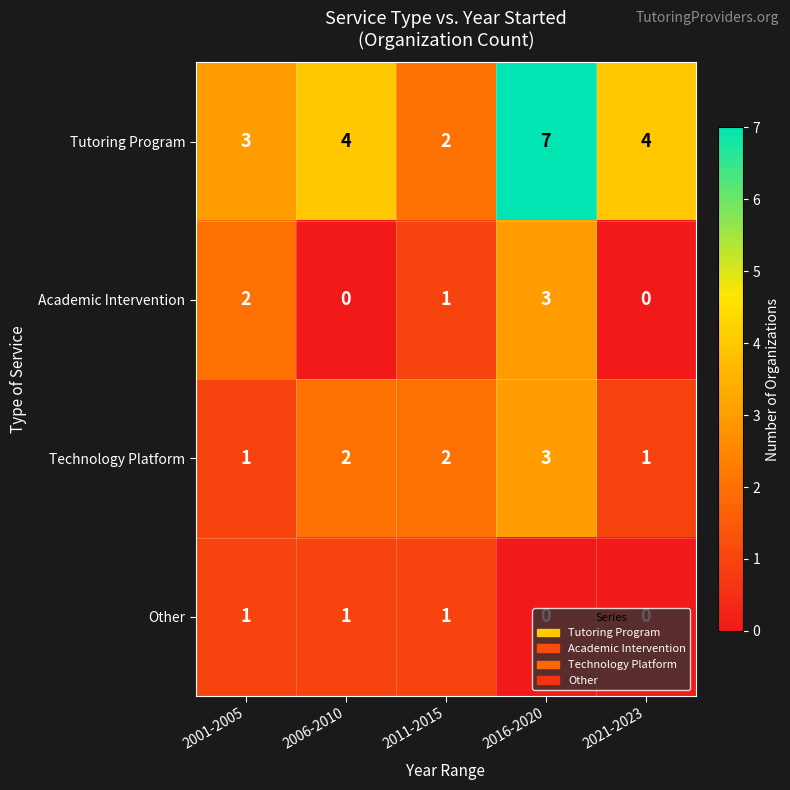

What is the spread (max minus min) of values at 2001-2005?

2